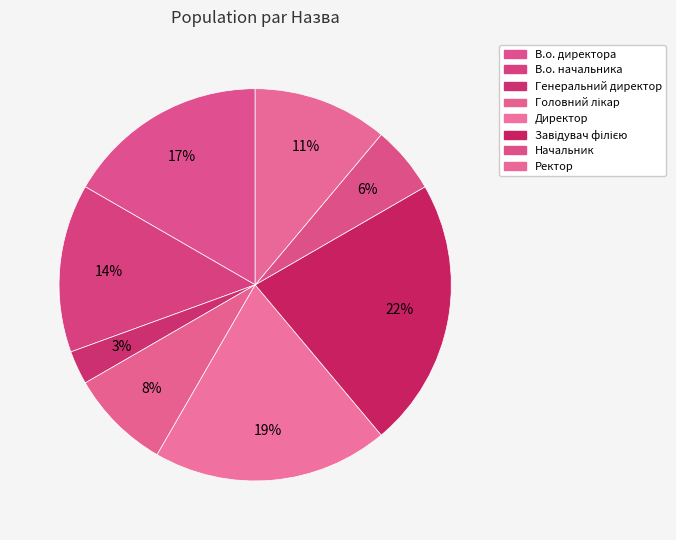

What is the change in value from В.о. начальника to Начальник?

-3